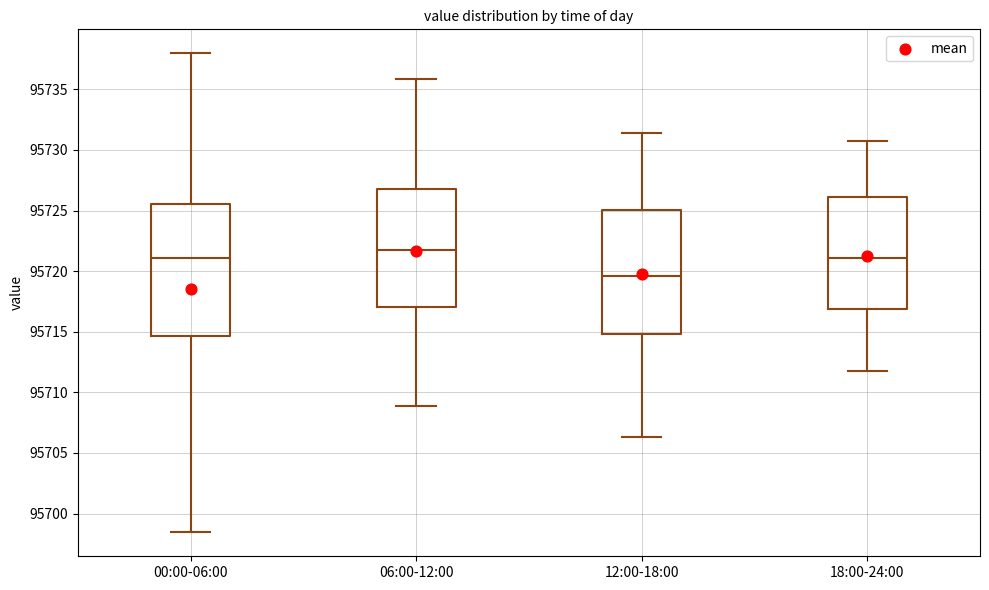

Comparing the boxes themselves (not the whiskers), which one is the tallest?

00:00-06:00